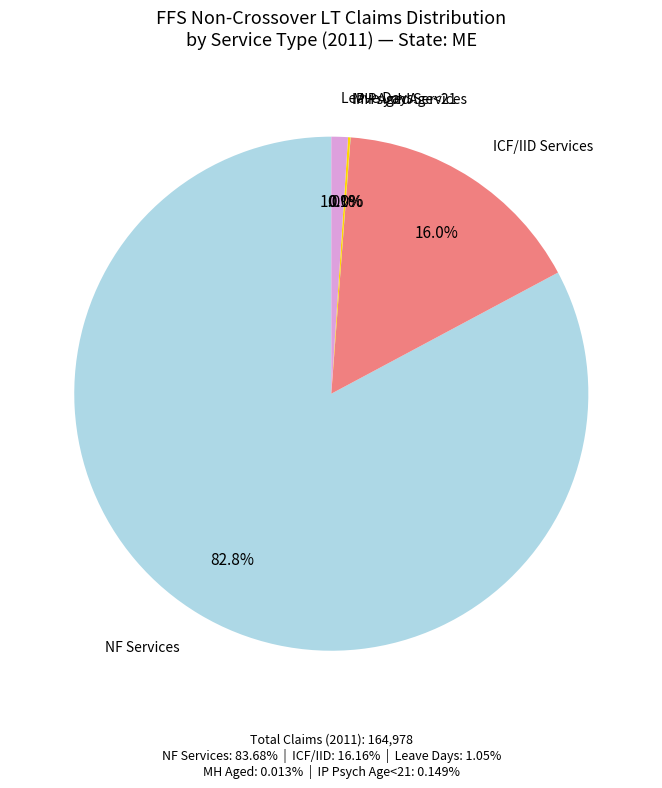

Which slice is the largest?

NF Services